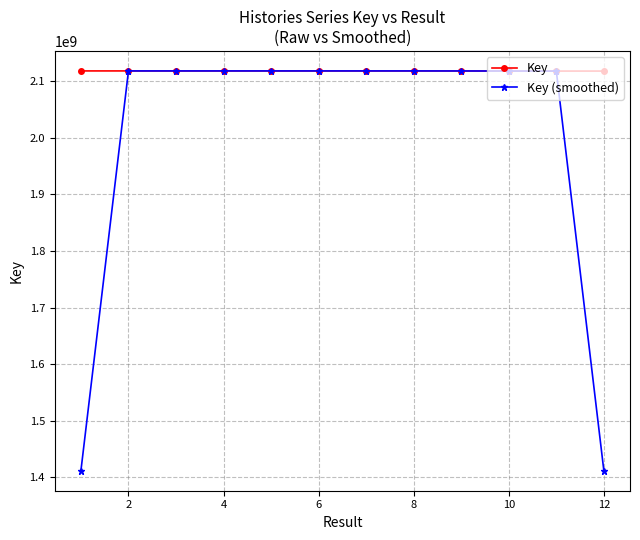

What are all the series names shown in the legend?

Key, Key (smoothed)